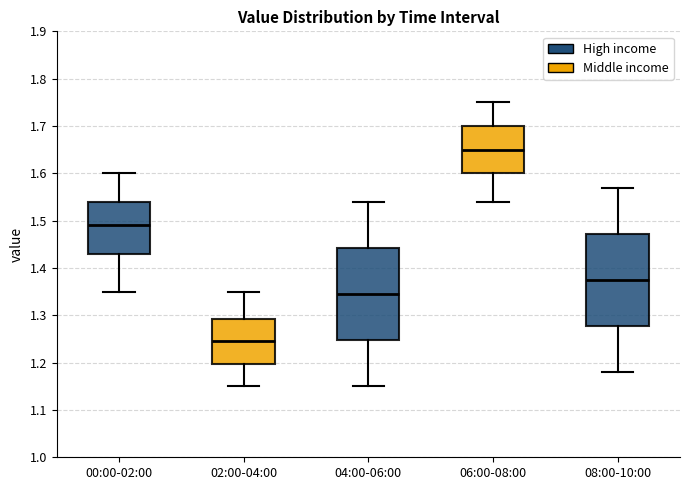

Reading left to right, transcribe this box plot: for each box, give where its median line is, the range the box spans, and where its two whiskers end, as read against the y-axis. The values are not printed on the chart, so give them approximately, as read against the axis.

00:00-02:00: median 1.49, box 1.43 to 1.54, whiskers 1.35 to 1.60
02:00-04:00: median 1.25, box 1.20 to 1.29, whiskers 1.15 to 1.35
04:00-06:00: median 1.35, box 1.25 to 1.44, whiskers 1.15 to 1.54
06:00-08:00: median 1.65, box 1.60 to 1.70, whiskers 1.54 to 1.75
08:00-10:00: median 1.38, box 1.28 to 1.47, whiskers 1.18 to 1.57